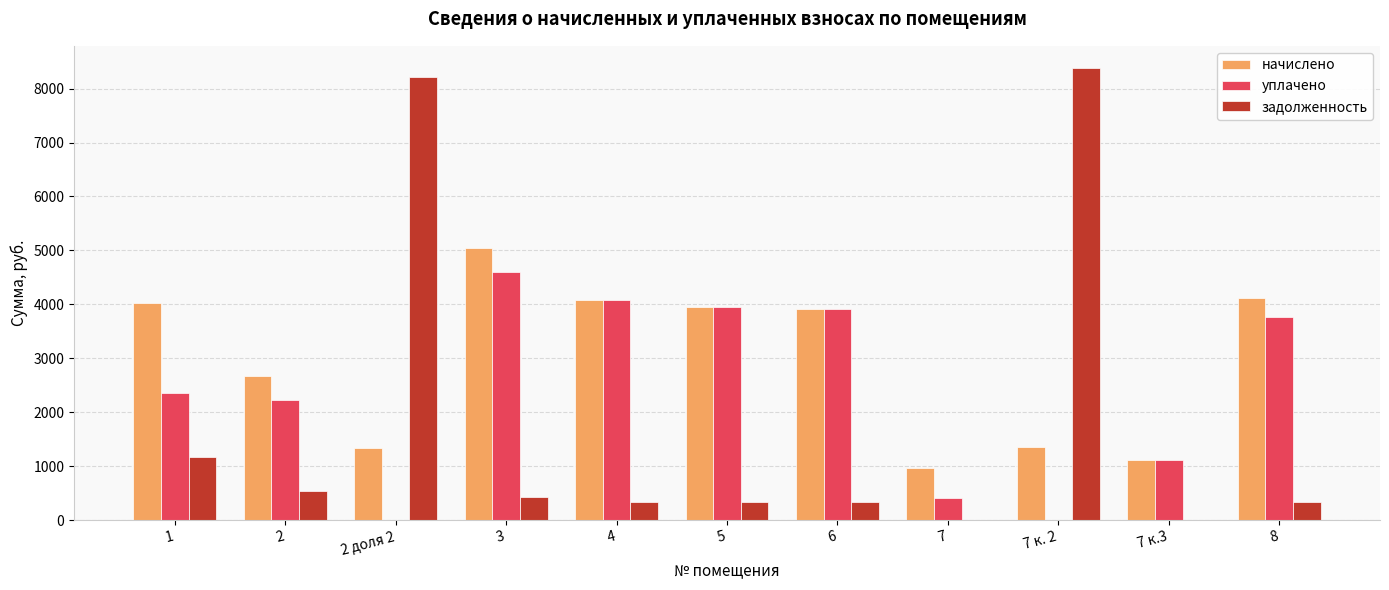

Which category has the highest value across all series?

7 к. 2